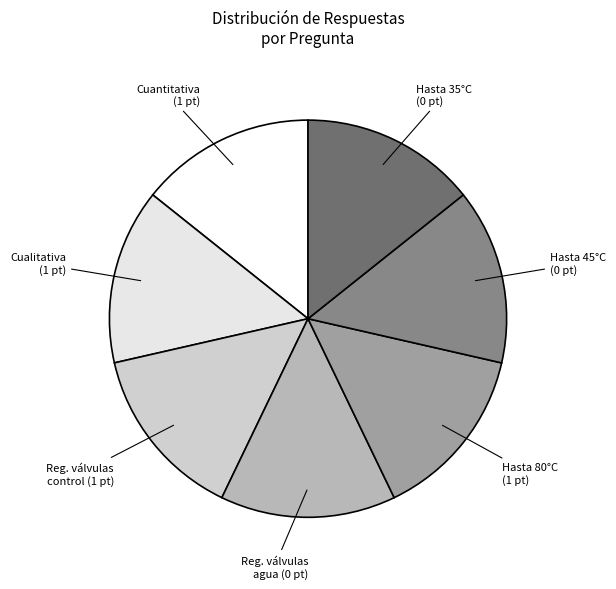

How many slices are in this pie chart?

7